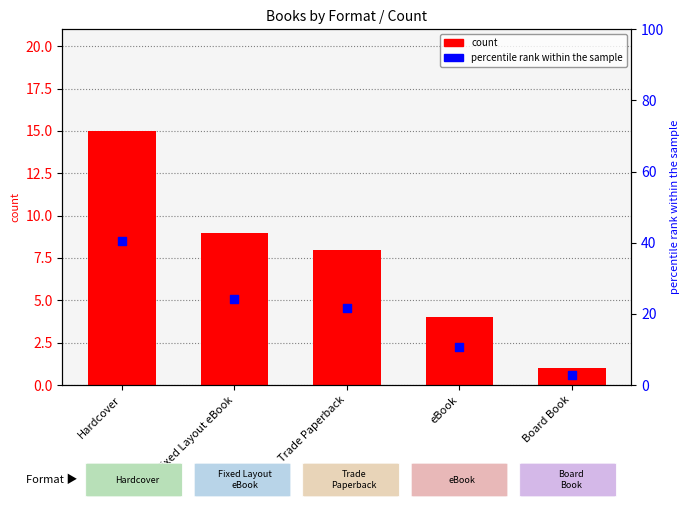

What are all the series names shown in the legend?

count, percentile rank within the sample